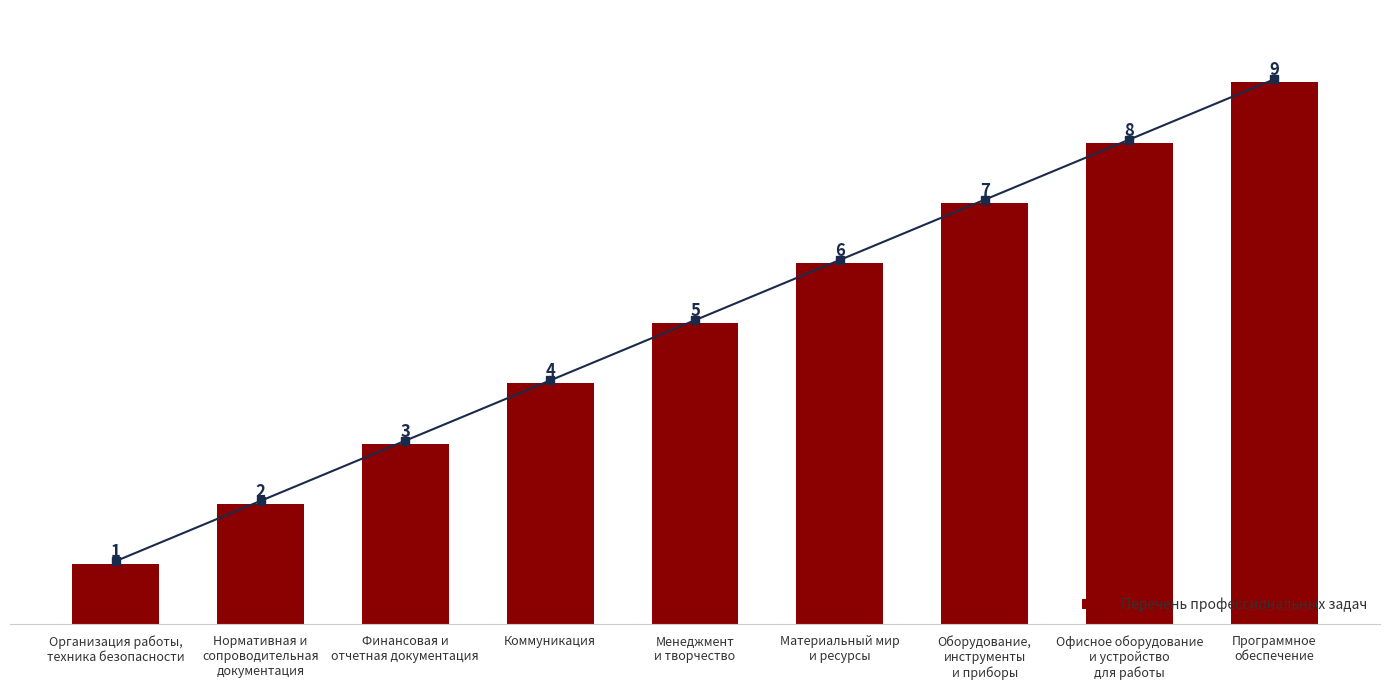

True or false: the data shows 3 at Материальный мир
и ресурсы.

False